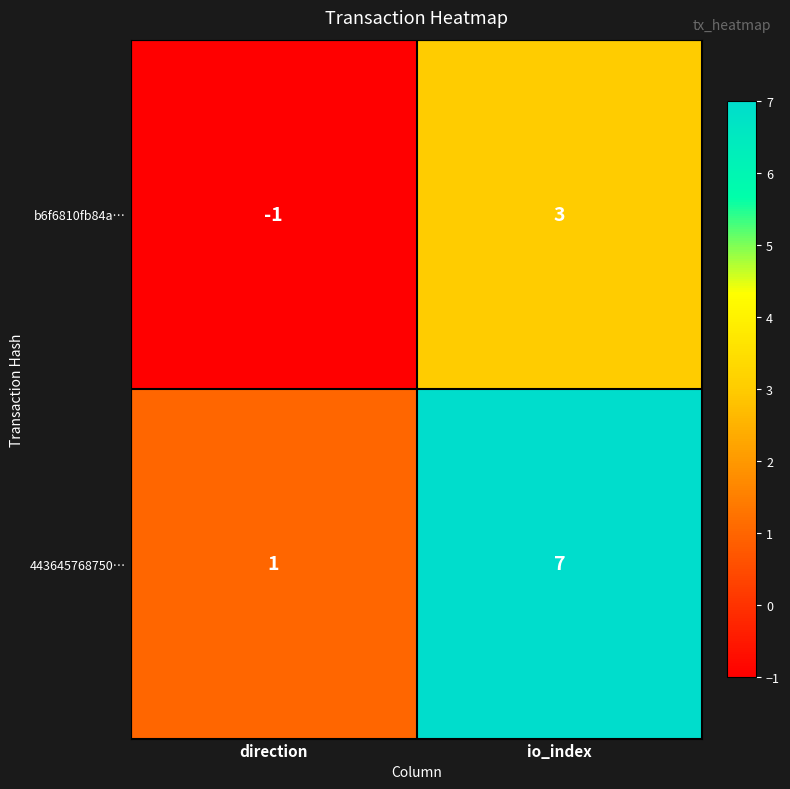

Count the number of categories in the chart.

2